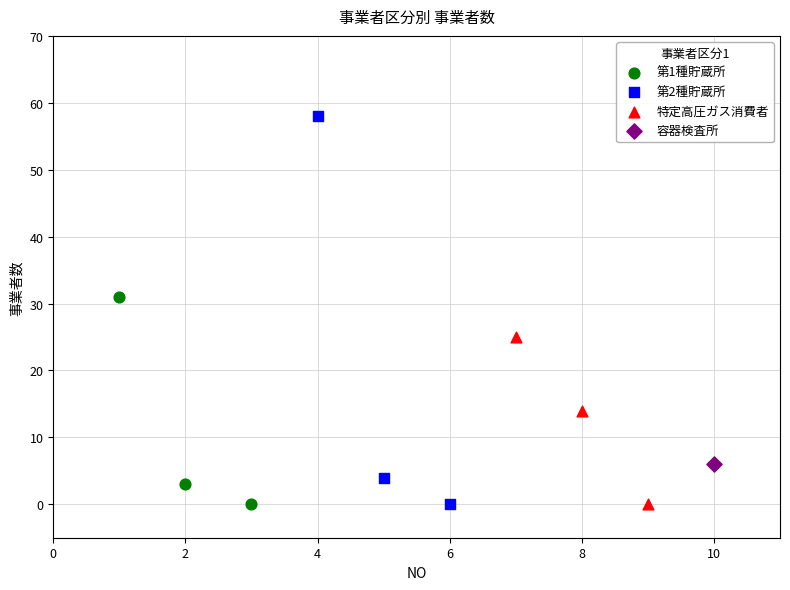

What are all the series names shown in the legend?

第1種貯蔵所, 第2種貯蔵所, 特定高圧ガス消費者, 容器検査所